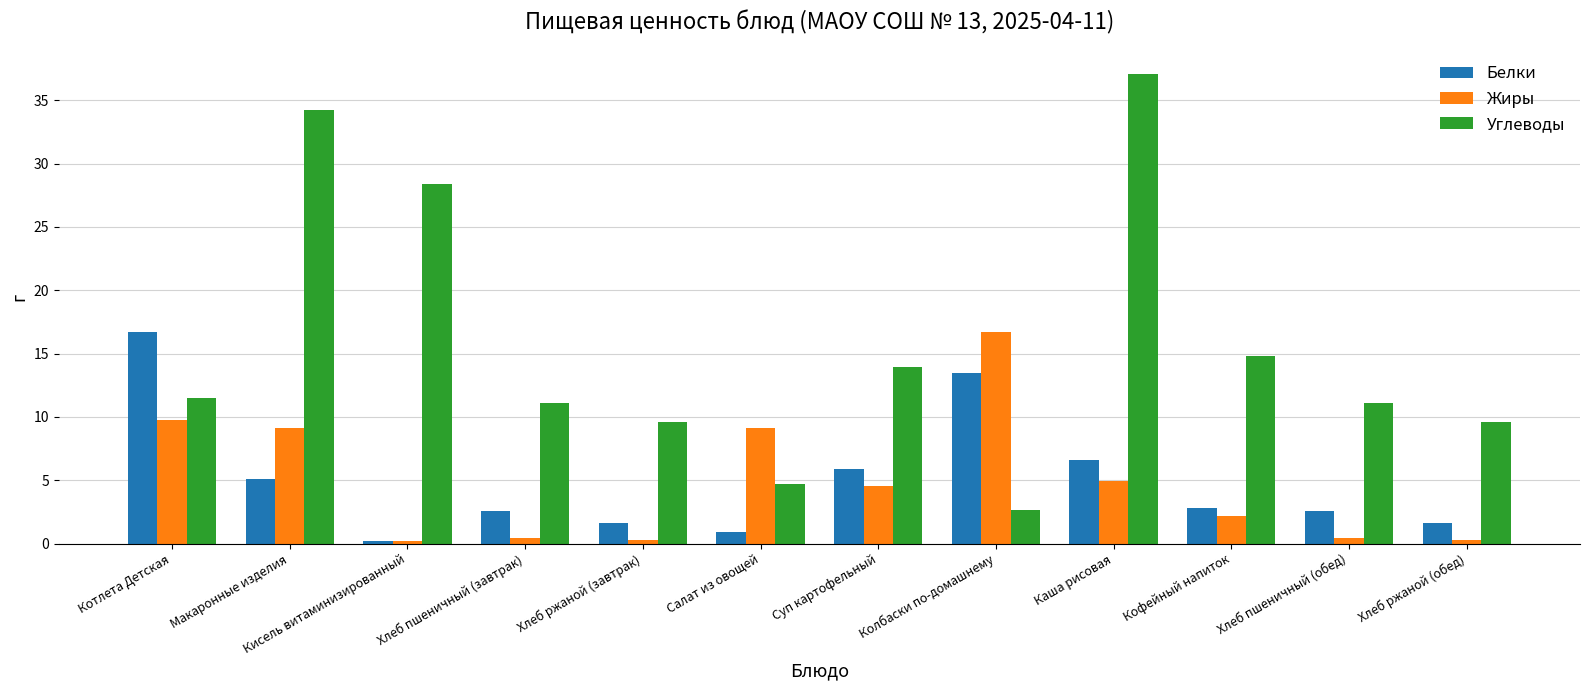

Is it true that Углеводы equals 50.9 at Макаронные изделия?

False